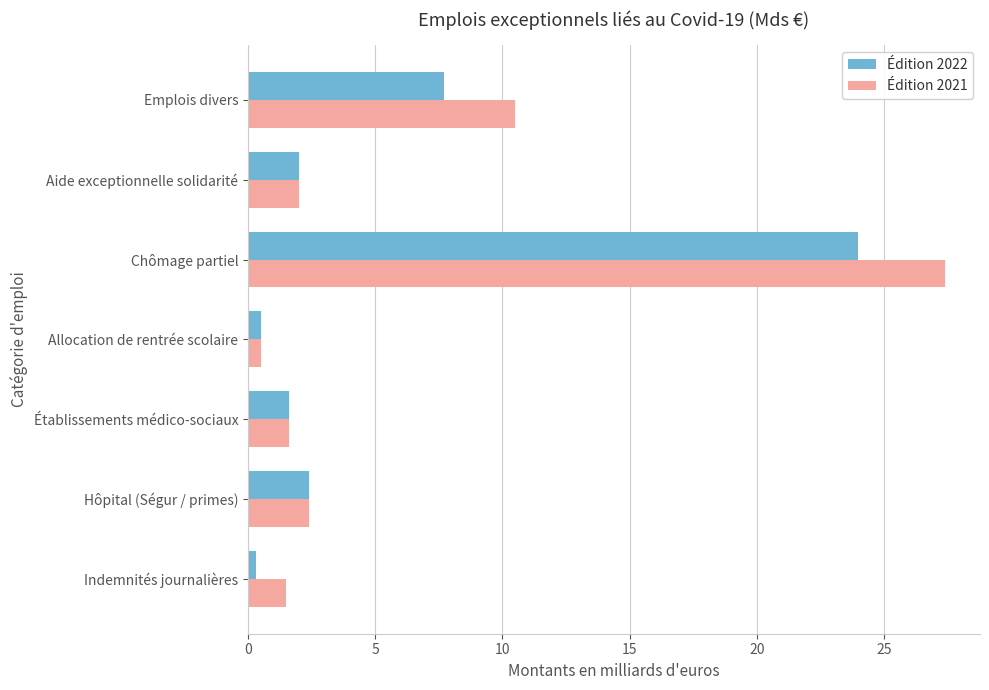

At which label does Édition 2022 reach its peak?

Chômage partiel